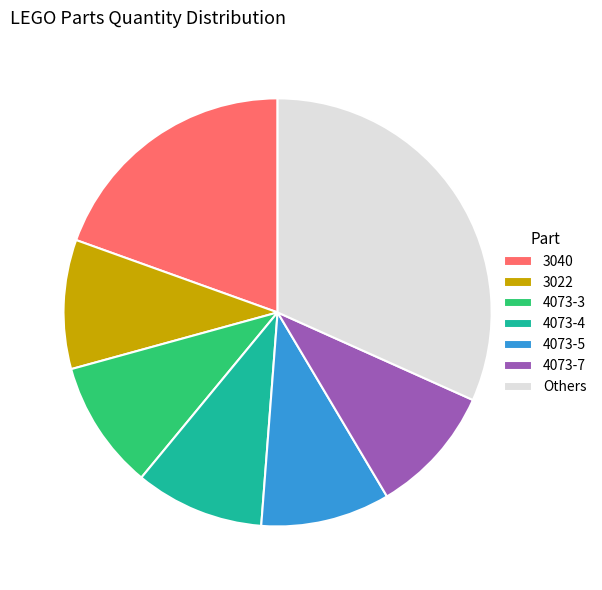

Does 4073-3 account for over 50% of the chart?

No